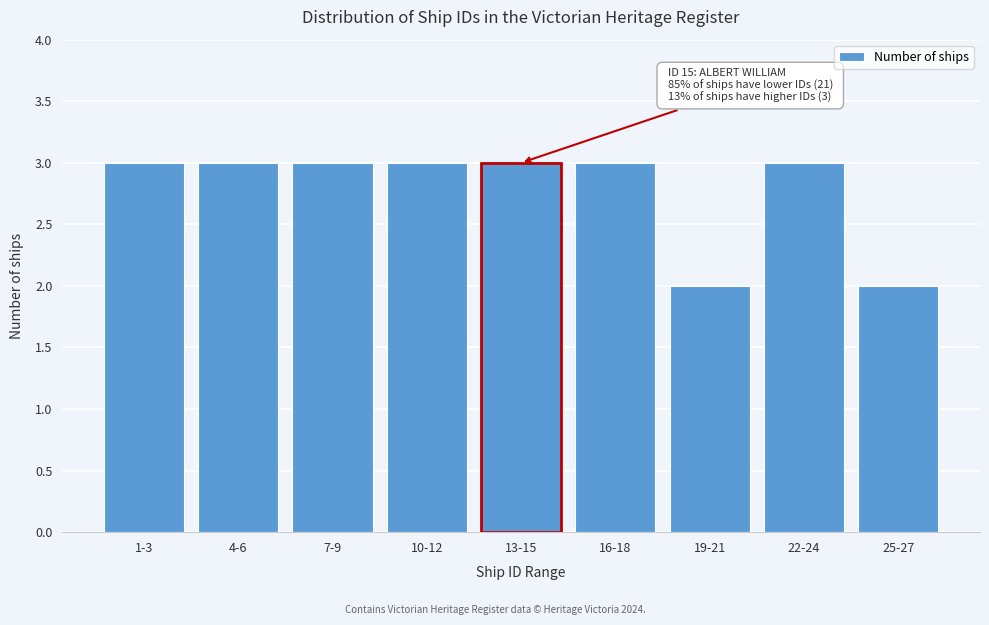

Reading right to left, list all the values displayed in this chart.

2	3	2	3	3	3	3	3	3